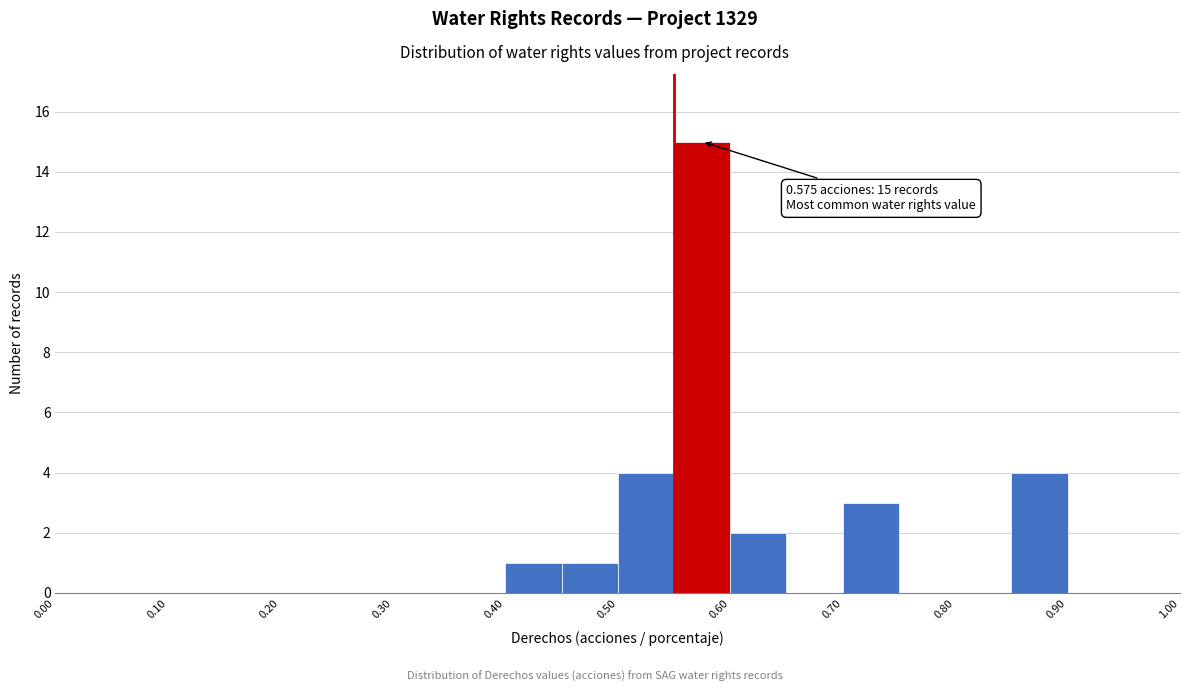

Over which range of the x-axis is the bar tallest?

0.55 to 0.60